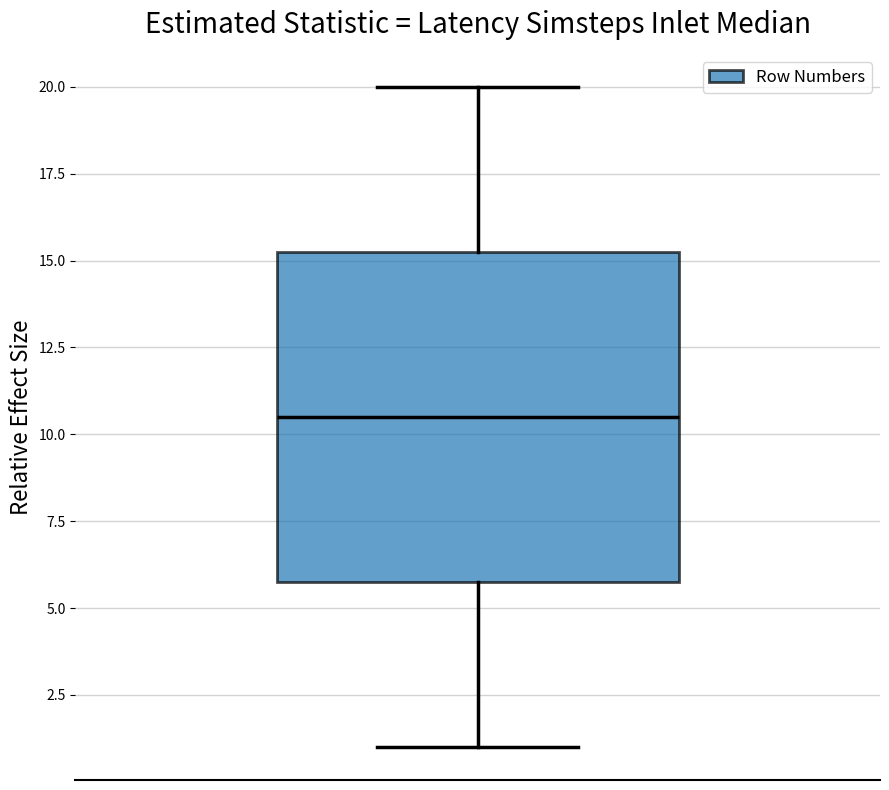

Transcribe this box plot: give where the median line is, the range the box spans, and where the two whiskers end, as read against the y-axis. The values are not printed on the chart, so give them approximately, as read against the axis.

median 10.5, box 6.0 to 15.5, whiskers 1.0 to 20.0